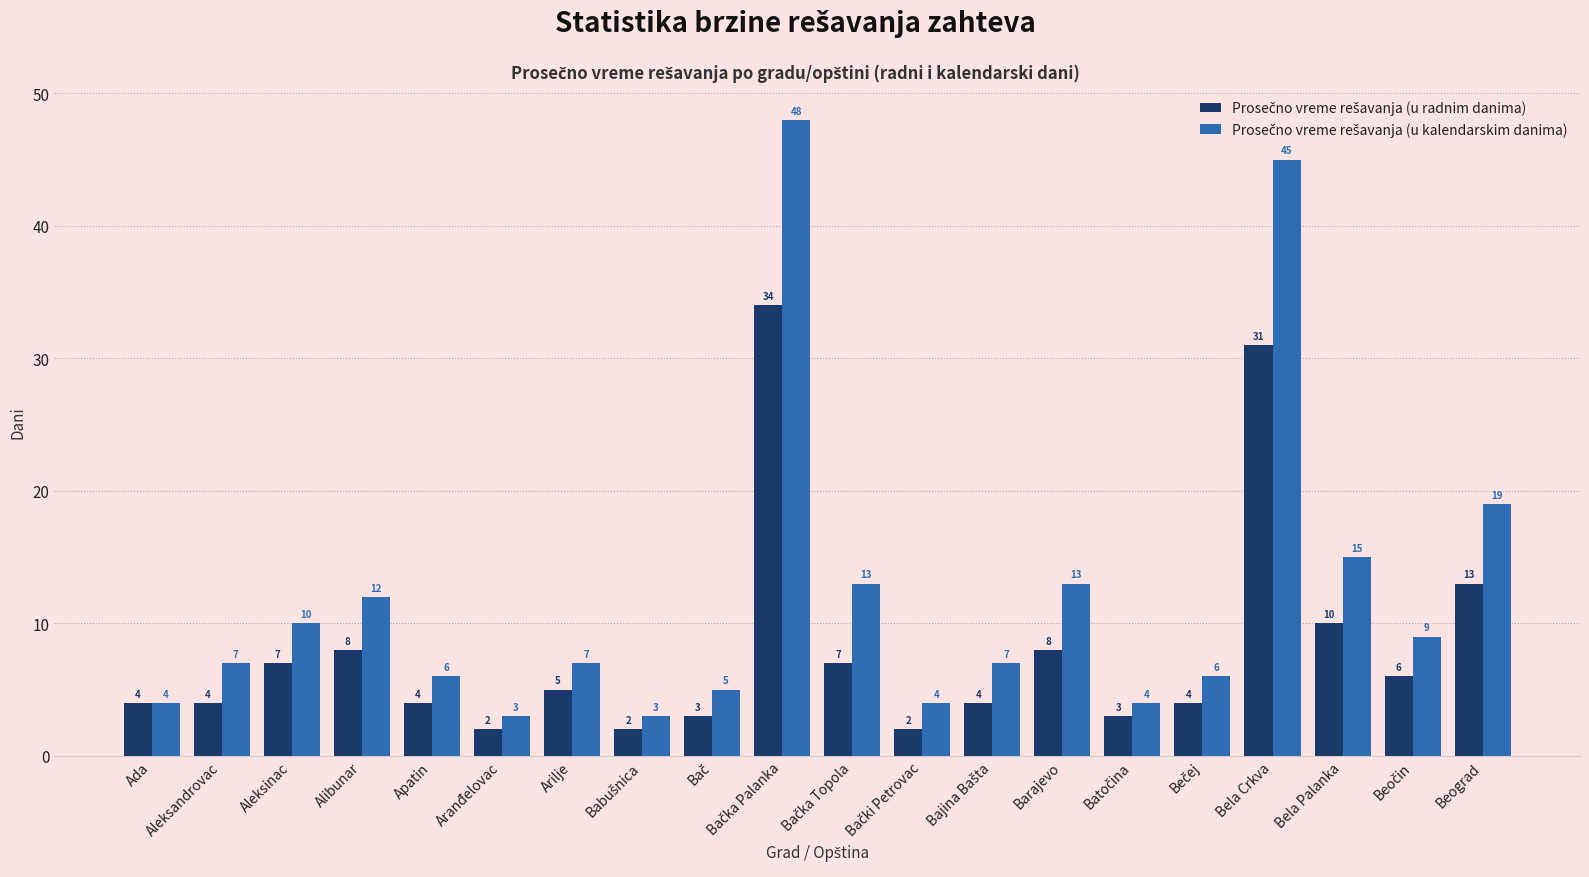

What is the maximum value shown in the chart?

48